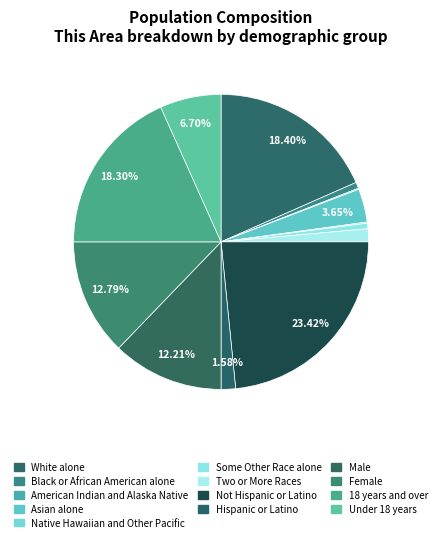

What percentage is the Two or More Races slice, to the nearest percent?

1%